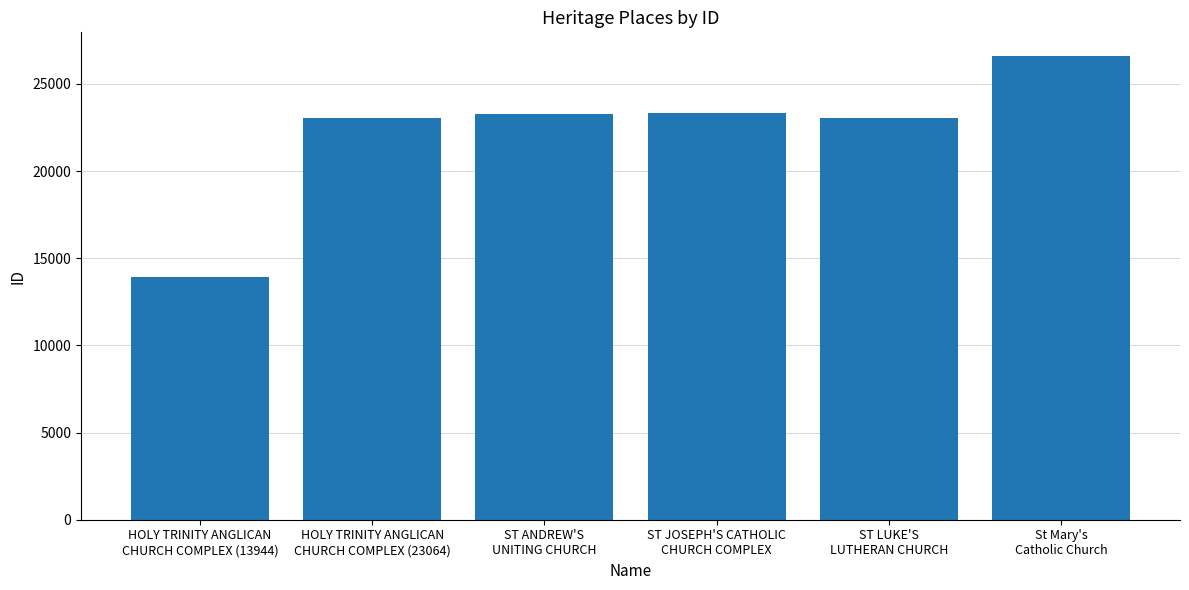

Which has a higher value, ST JOSEPH'S CATHOLIC
CHURCH COMPLEX or ST LUKE'S
LUTHERAN CHURCH?

ST JOSEPH'S CATHOLIC
CHURCH COMPLEX